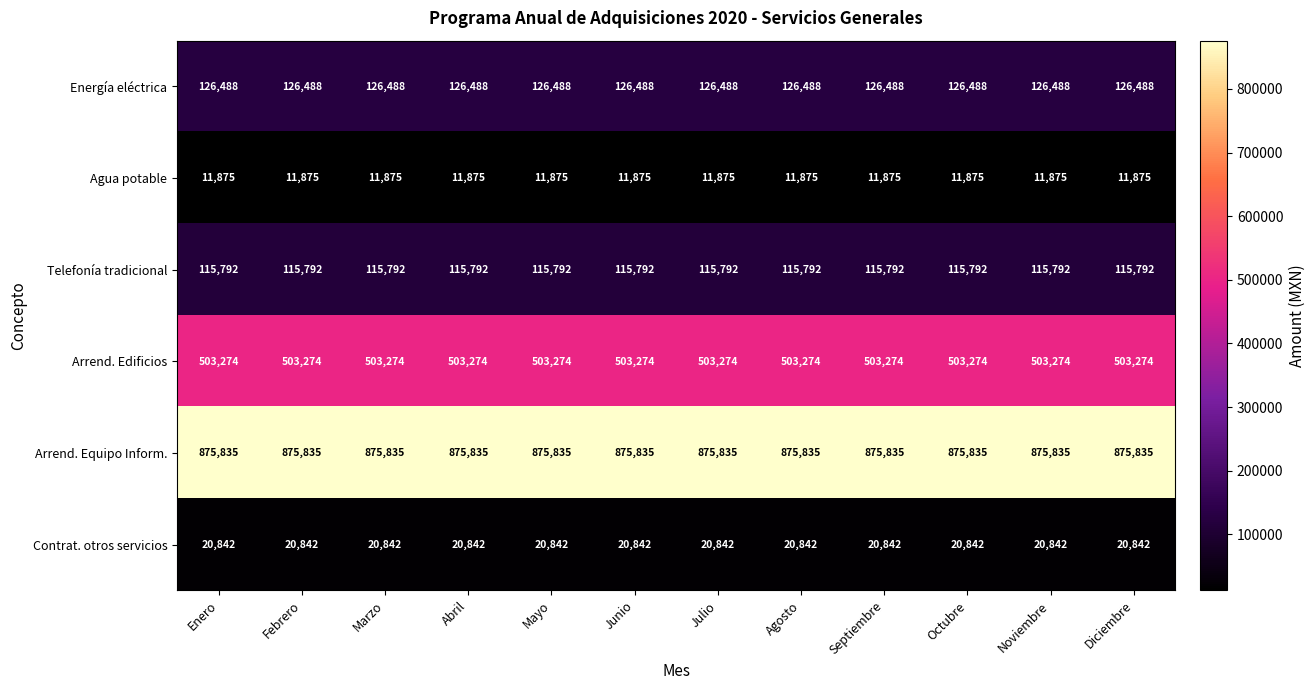

What is the minimum value shown in the chart?

11875